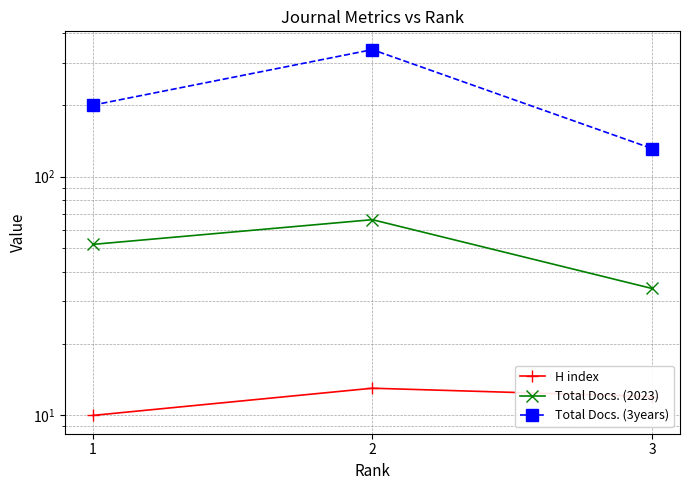

Rank the series by their maximum value, from highest to lowest.

Total Docs. (3years), Total Docs. (2023), H index